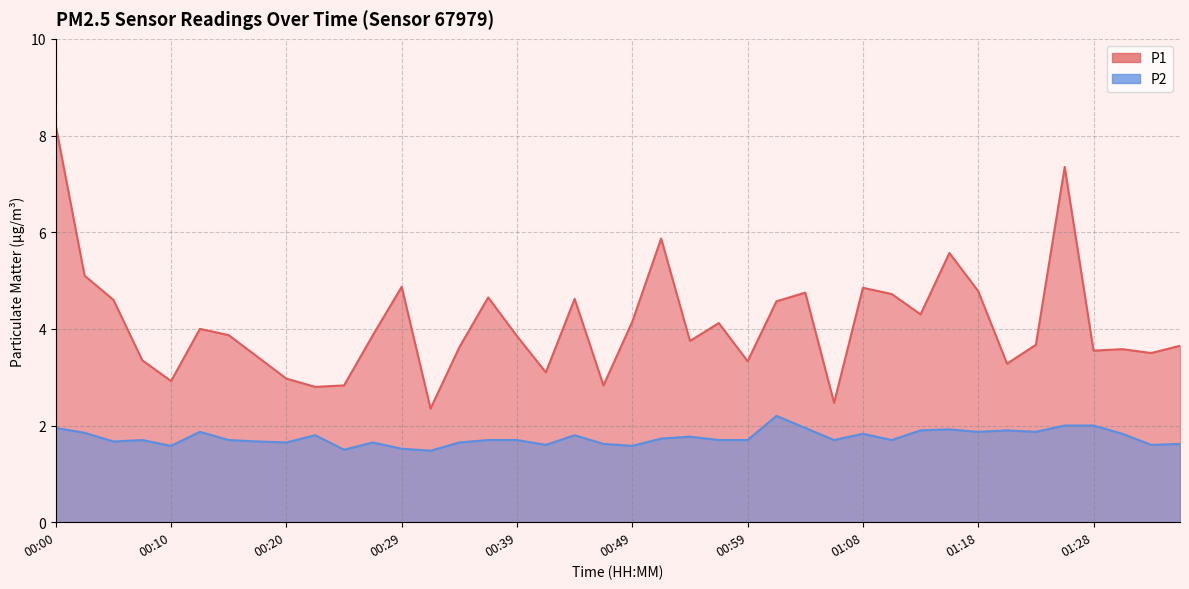

Is it true that P2 equals 2.5 at 00:34?

False